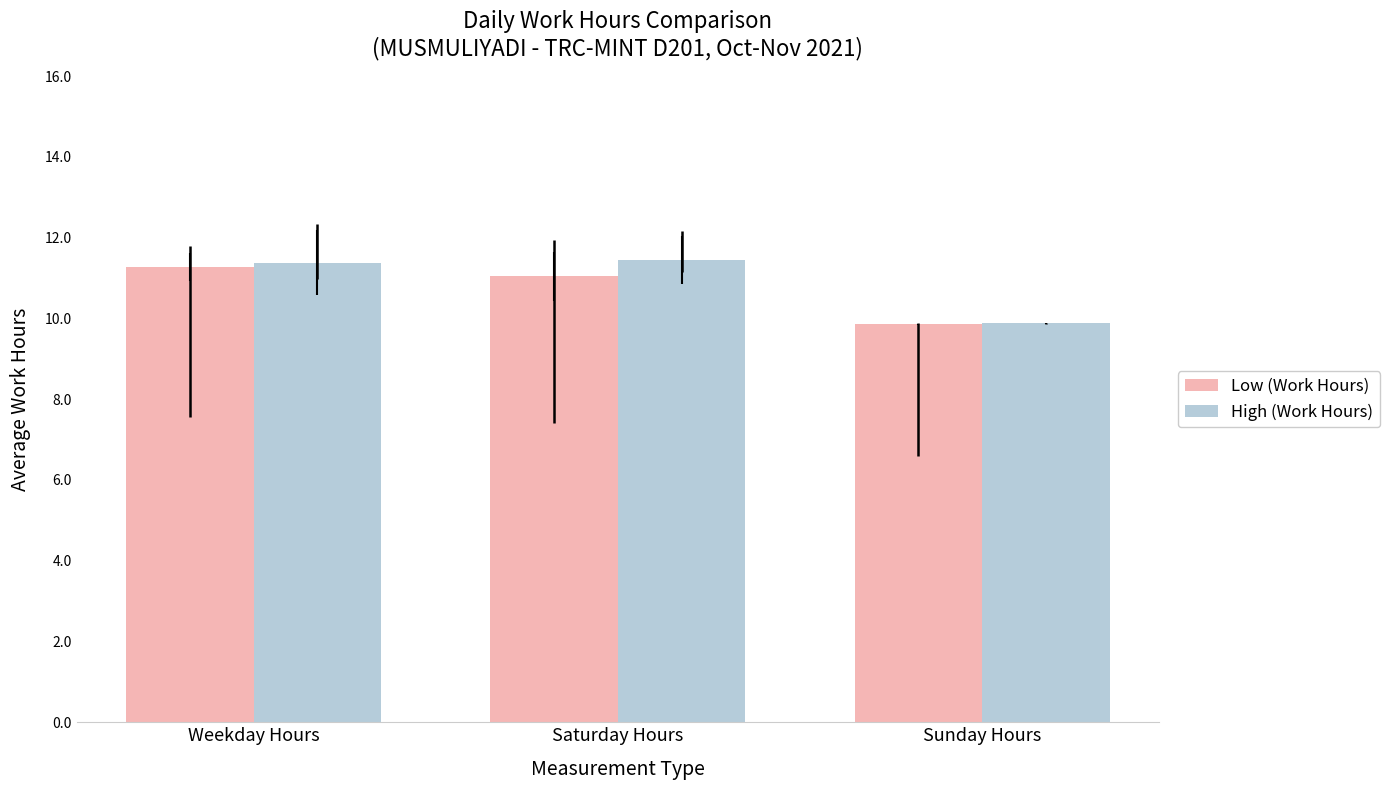

How many bars are there in each group?

2